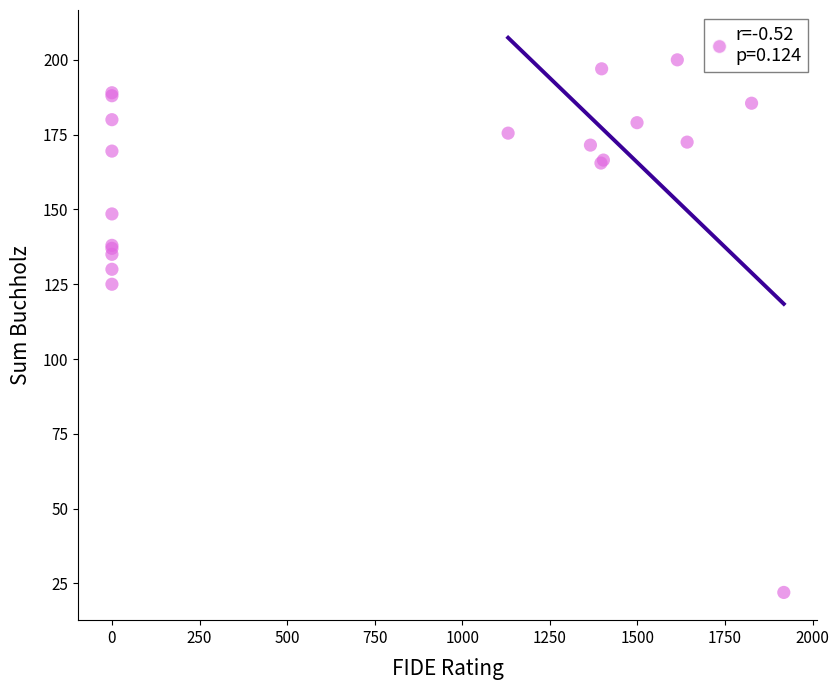

What Y value in the scatter plot is closest to 111?

125.0